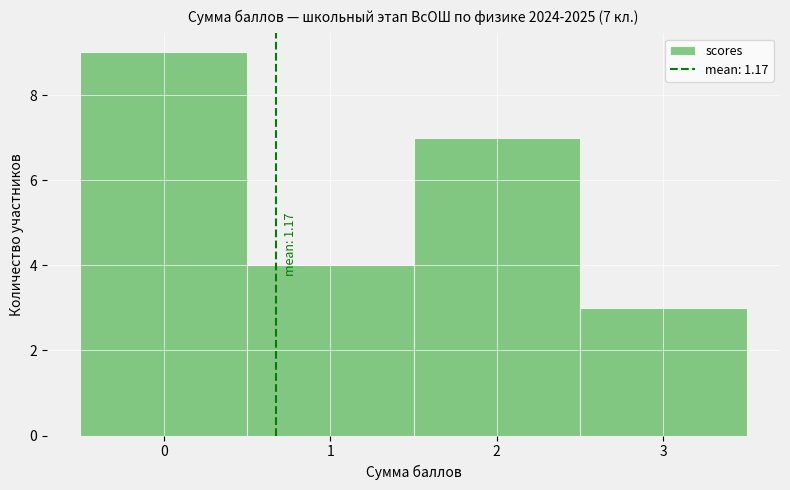

Reading left to right, transcribe all the data shown in this chart.

0=9	1=4	2=7	3=3